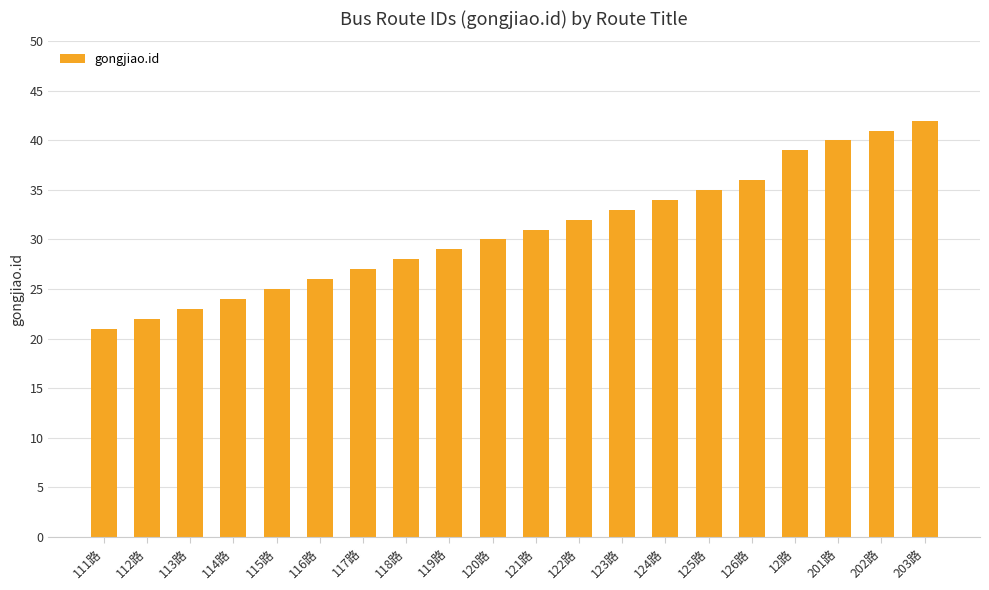

Does the chart contain any negative values?

No